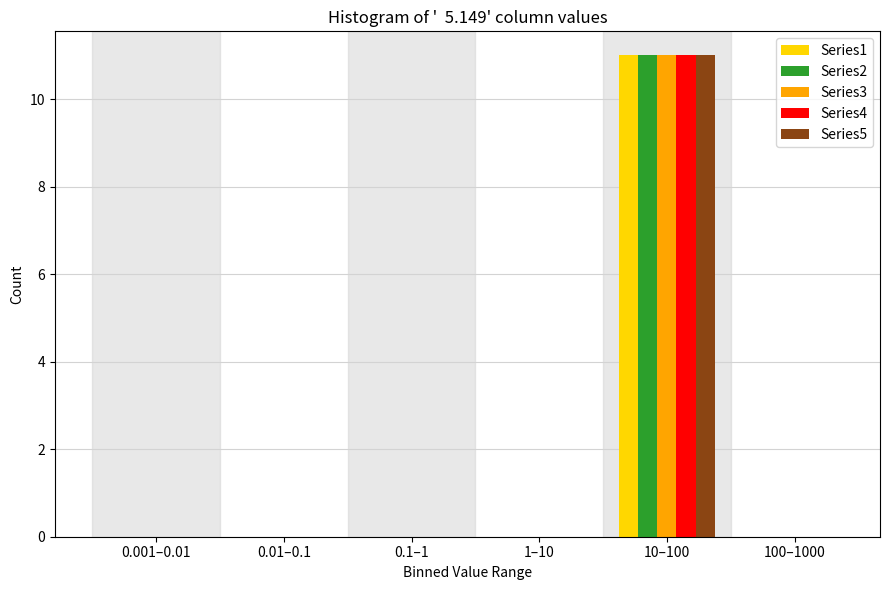

Reading left to right, what are all the values shown in this chart?

Series1: 0.001–0.01=0	0.01–0.1=0	0.1–1=0	1–10=0	10–100=11	100–1000=0
Series2: 0.001–0.01=0	0.01–0.1=0	0.1–1=0	1–10=0	10–100=11	100–1000=0
Series3: 0.001–0.01=0	0.01–0.1=0	0.1–1=0	1–10=0	10–100=11	100–1000=0
Series4: 0.001–0.01=0	0.01–0.1=0	0.1–1=0	1–10=0	10–100=11	100–1000=0
Series5: 0.001–0.01=0	0.01–0.1=0	0.1–1=0	1–10=0	10–100=11	100–1000=0